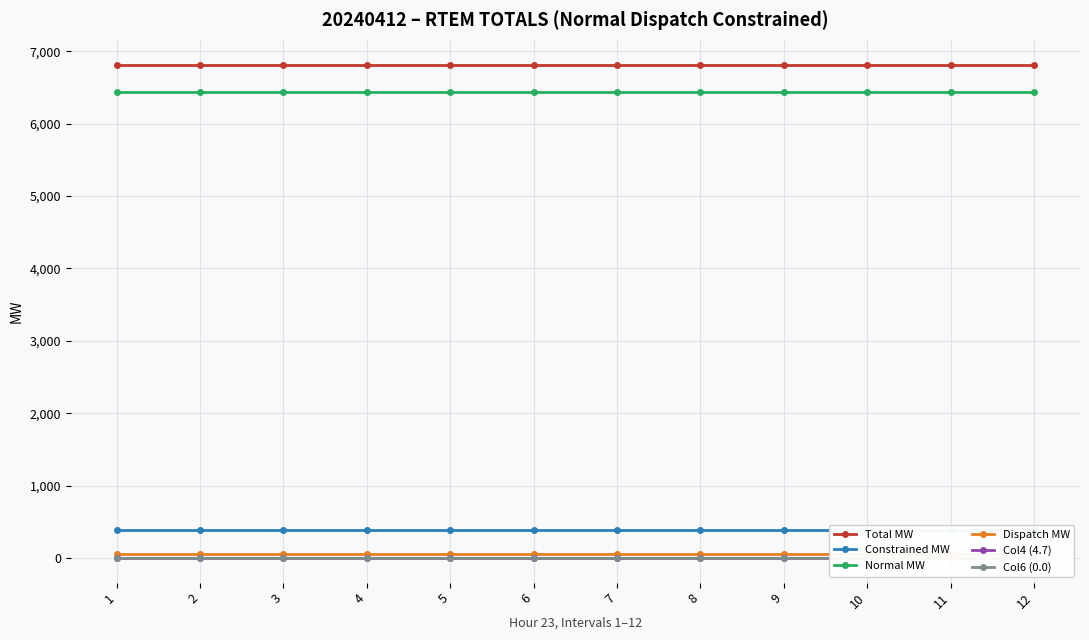

Reading right to left, transcribe all the data shown in this chart.

Total MW: 12=6816.5	11=6816.5	10=6816.5	9=6816.5	8=6816.5	7=6816.5	6=6816.5	5=6816.5	4=6816.5	3=6816.5	2=6816.5	1=6816.5
Constrained MW: 12=380.4	11=380.4	10=380.4	9=380.4	8=380.4	7=380.4	6=380.4	5=380.4	4=380.4	3=380.4	2=380.4	1=380.4
Normal MW: 12=6436.1	11=6436.1	10=6436.1	9=6436.1	8=6436.1	7=6436.1	6=6436.1	5=6436.1	4=6436.1	3=6436.1	2=6436.1	1=6436.1
Dispatch MW: 12=48.3	11=48.3	10=48.3	9=48.3	8=48.3	7=48.3	6=48.3	5=48.3	4=48.3	3=48.3	2=48.3	1=48.3
Col4 (4.7): 12=4.7	11=4.7	10=4.7	9=4.7	8=4.7	7=4.7	6=4.7	5=4.7	4=4.7	3=4.7	2=4.7	1=4.7
Col6 (0.0): 12=0.0	11=0.0	10=0.0	9=0.0	8=0.0	7=0.0	6=0.0	5=0.0	4=0.0	3=0.0	2=0.0	1=0.0